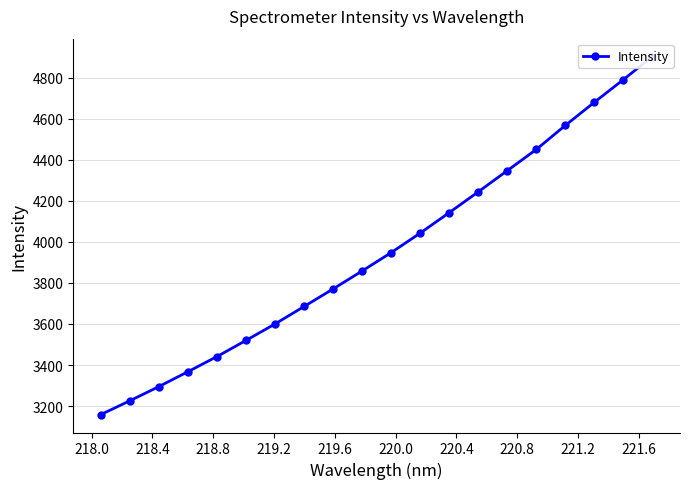

What is the difference between the maximum and minimum values?

1743.9